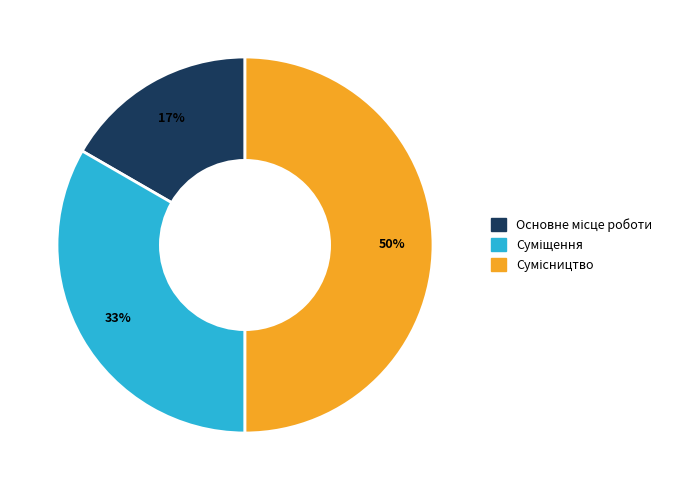

To the nearest percent, what is the average slice percentage?

33%